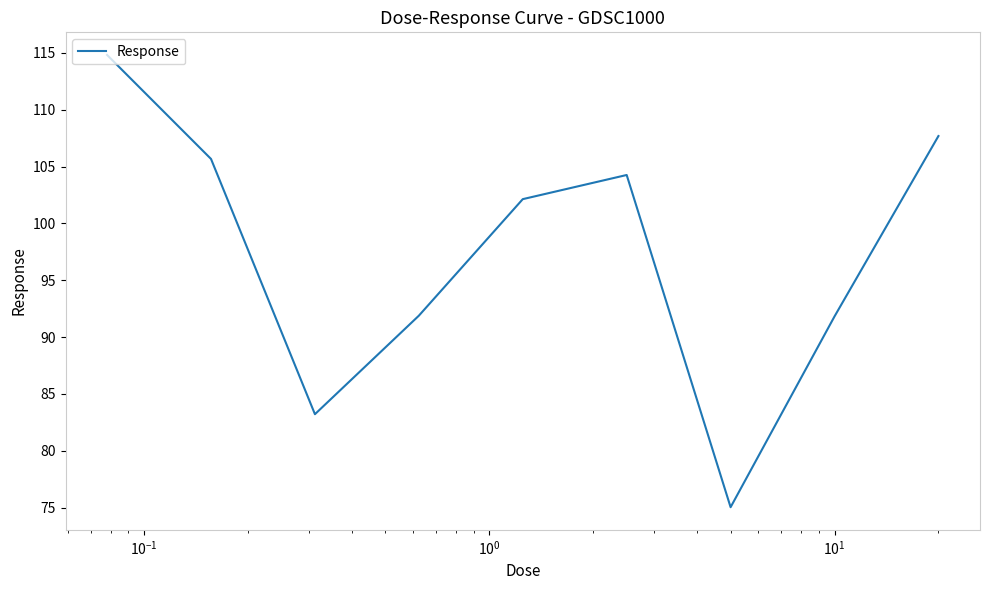

What is the maximum value shown in the chart?

114.8